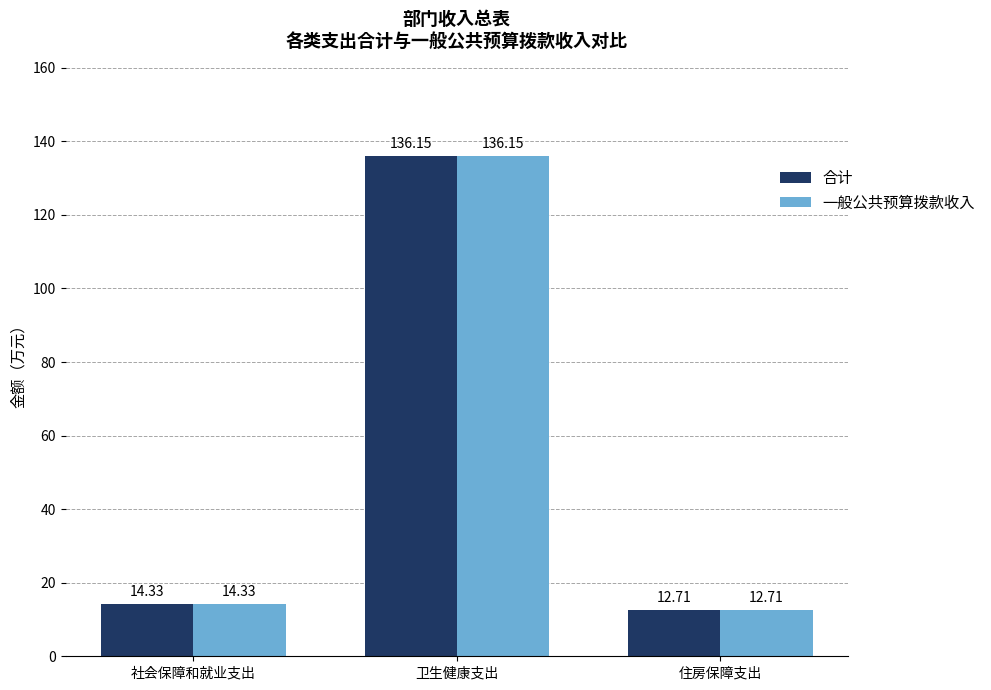

Which category has the lowest value in the 合计 series?

住房保障支出